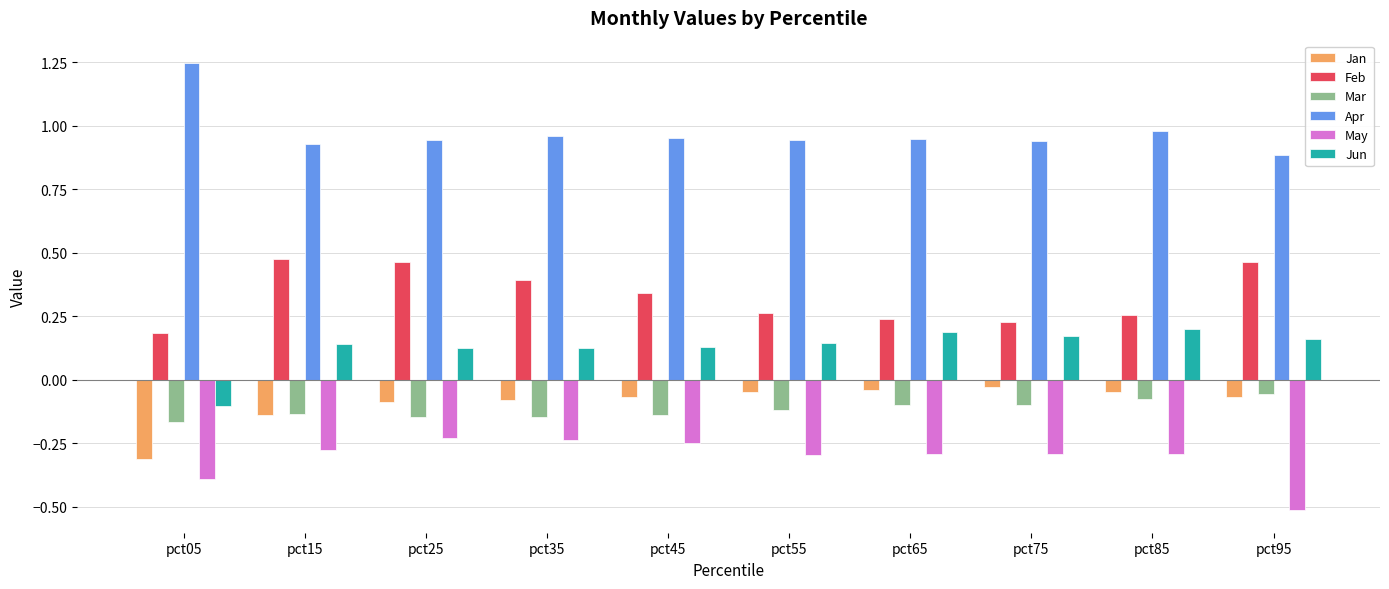

At which category does the chart reach its minimum across all series?

pct95